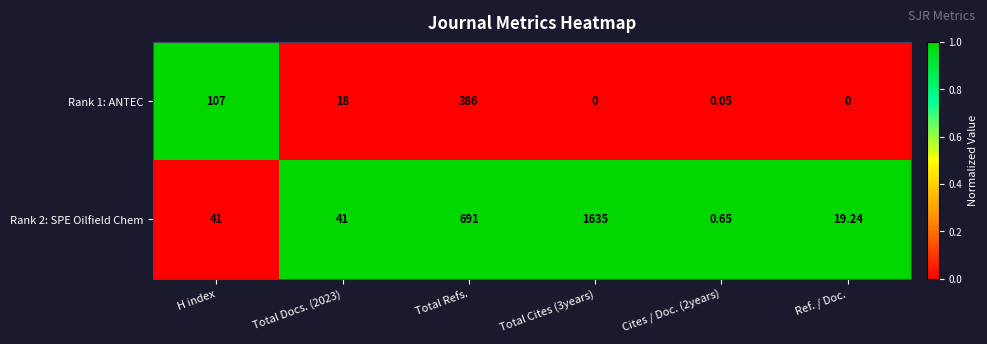

List the series in order of their peak value, lowest first.

Rank 1: ANTEC, Rank 2: SPE Oilfield Chem